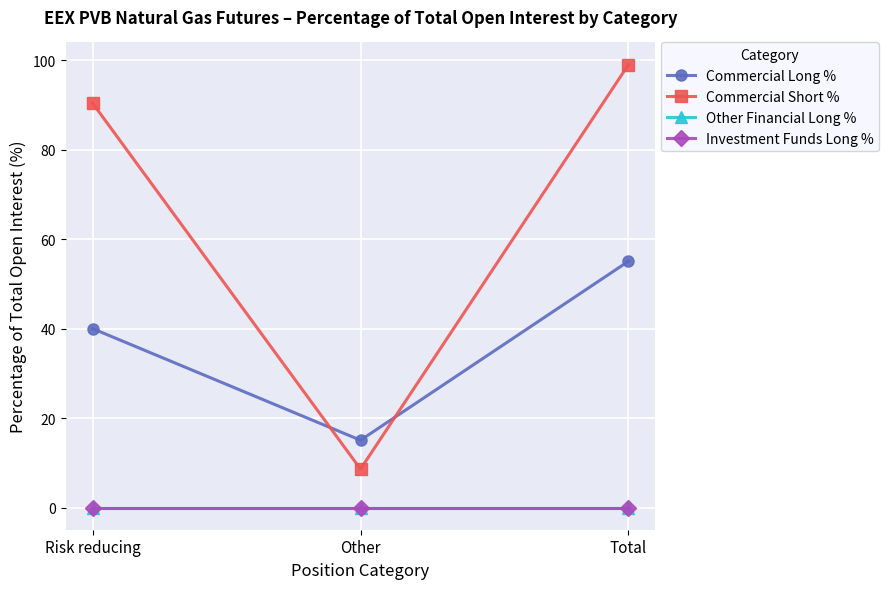

Reading right to left, what are all the values shown in this chart?

Commercial Long %: 55.1	15.1	40.0
Commercial Short %: 99.0	8.6	90.4
Other Financial Long %: 0.0	0.0	0.0
Investment Funds Long %: 0.0	0.0	0.0